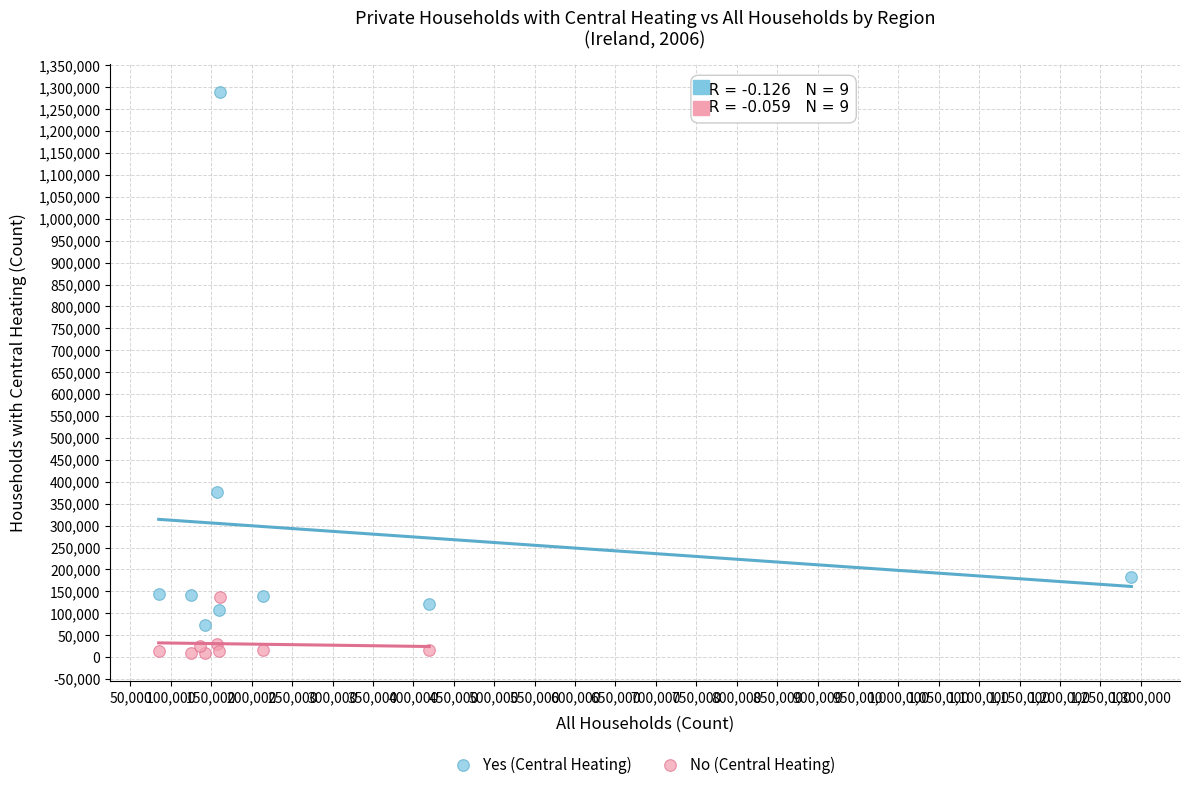

Which series has the largest Y range (max minus min)?

Yes (Central Heating)